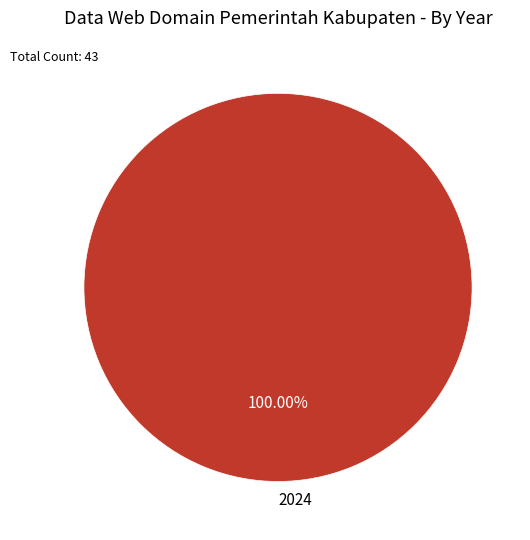

How many segments does this pie chart have?

1